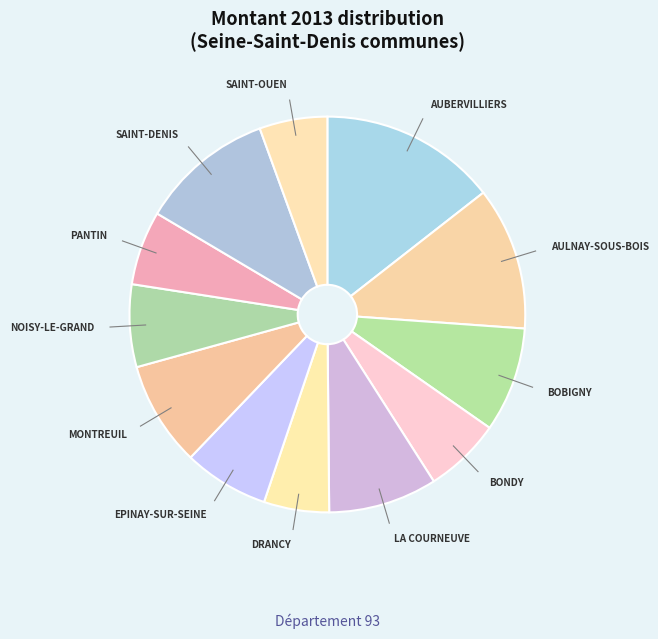

Is the sum of BOBIGNY and MONTREUIL greater than half?

No